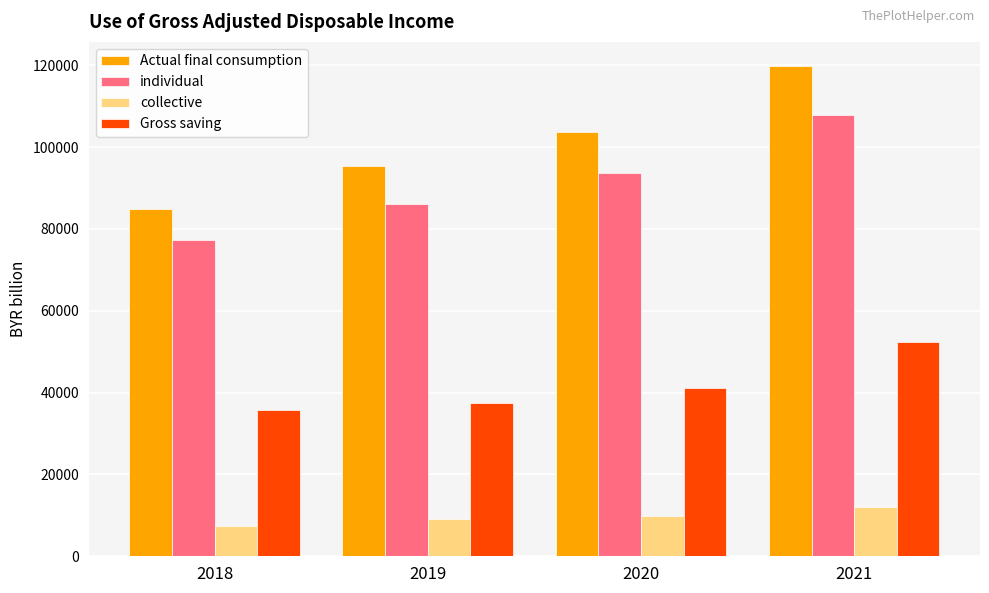

True or false: Gross saving has a value of 52465.3 at 2021.

True